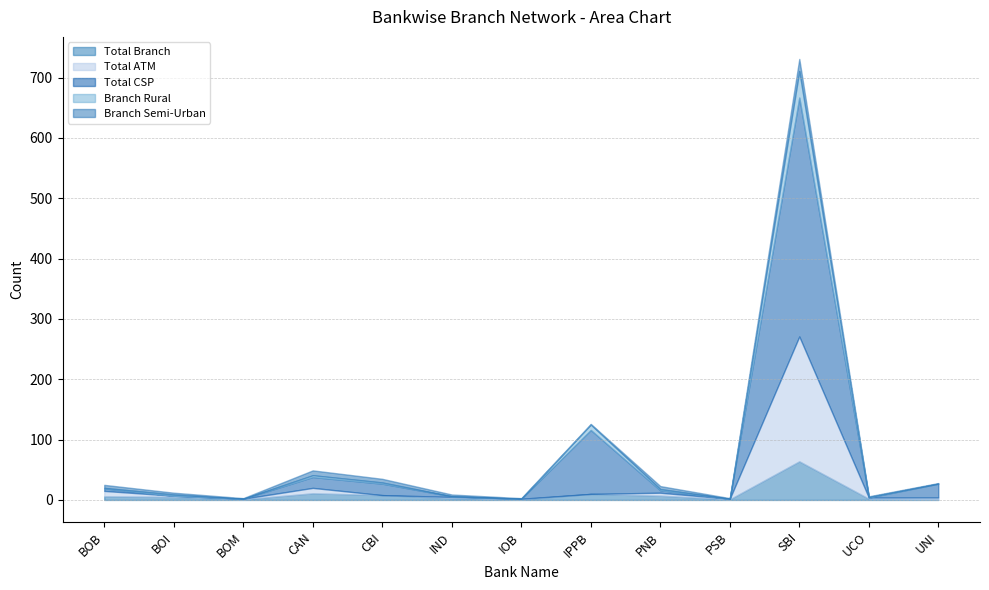

True or false: Branch Semi-Urban and Total CSP cross at least once.

True